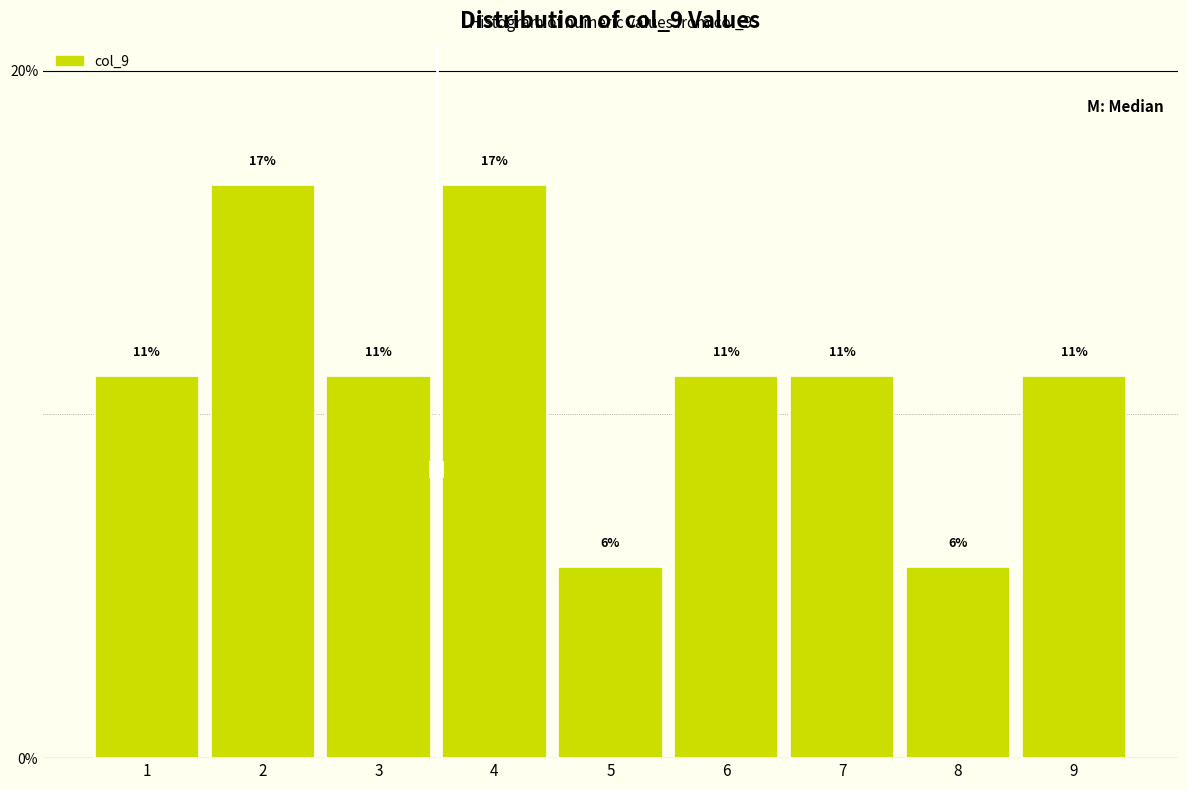

Are the bars horizontal?

No